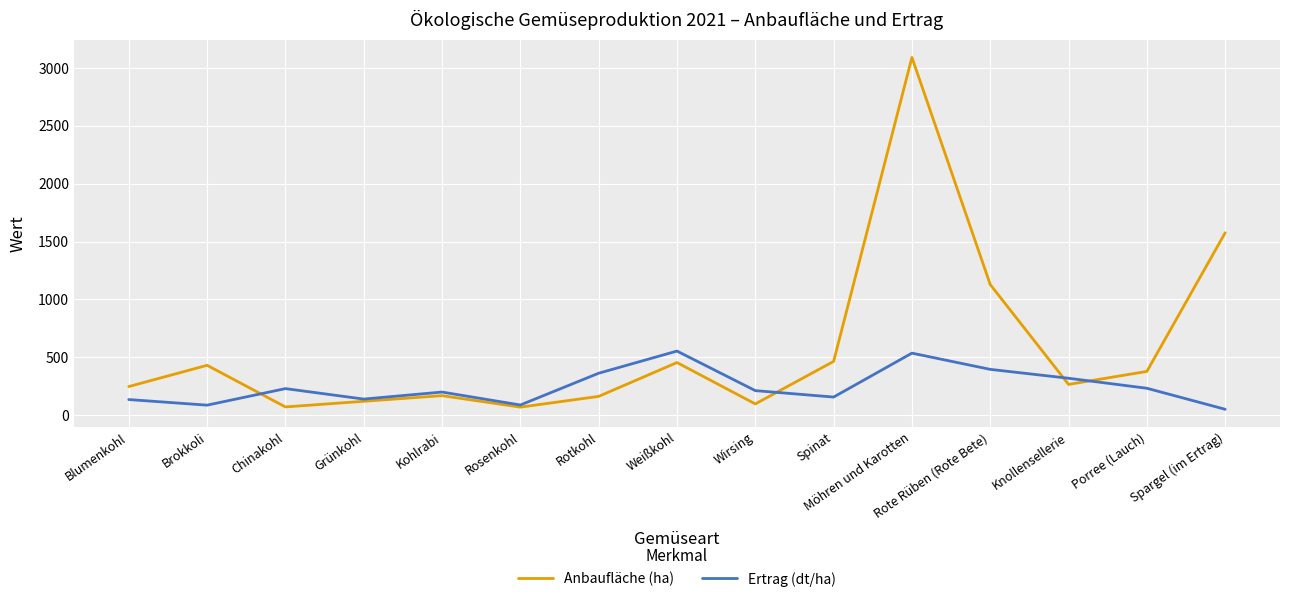

What is the difference between the Ertrag (dt/ha) values at Weißkohl and Porree (Lauch)?

321.4